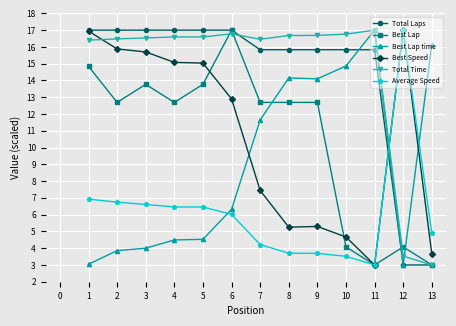

At which label does Total Time reach its peak?

11